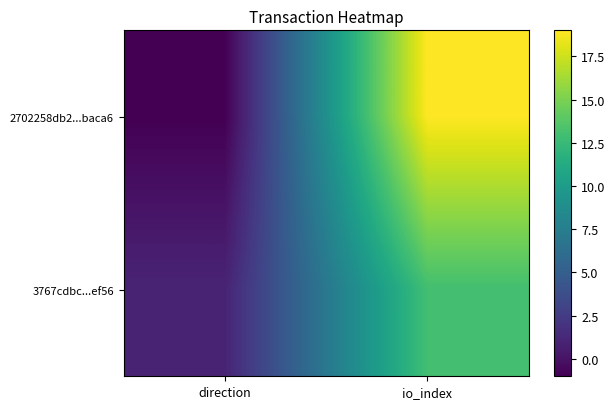

How many data points does each series have?

2